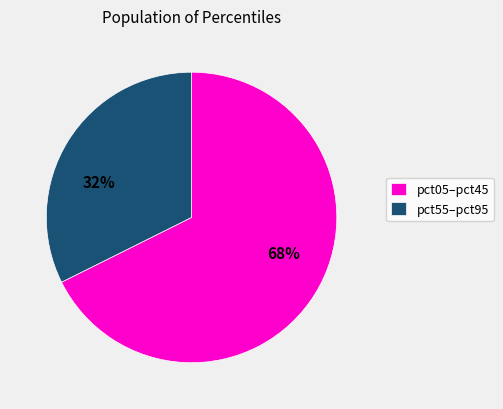

Which category has the biggest portion of the pie?

pct05–pct45